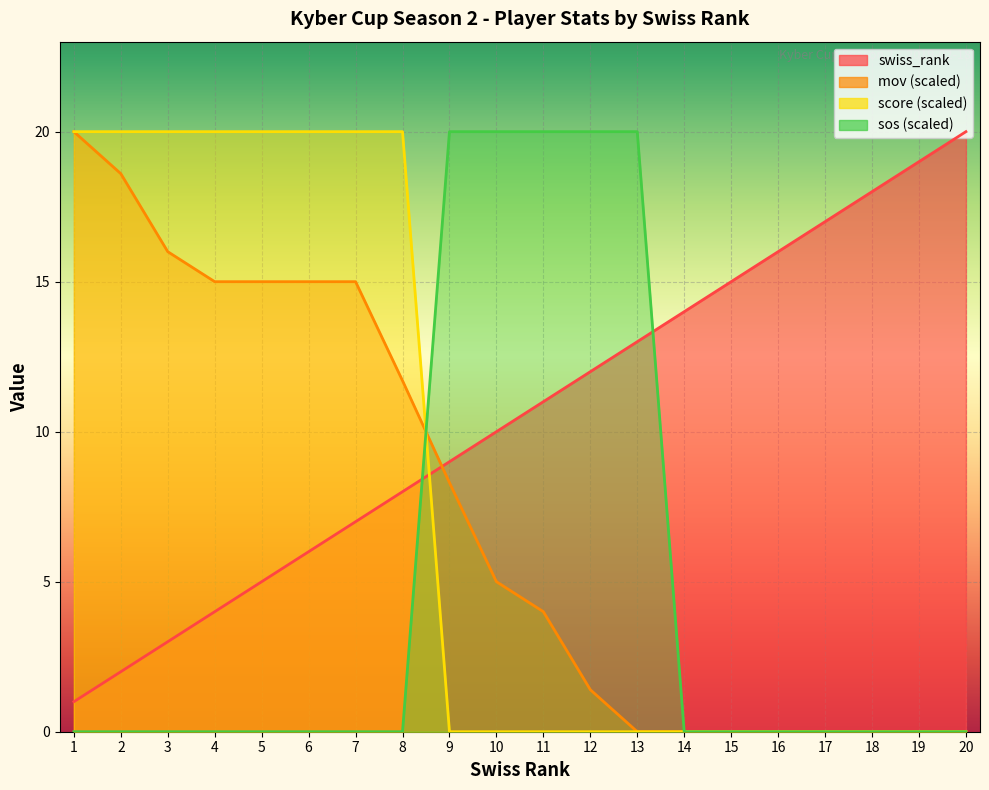

What is the difference between the maximum and minimum values in the sos series?

20.0